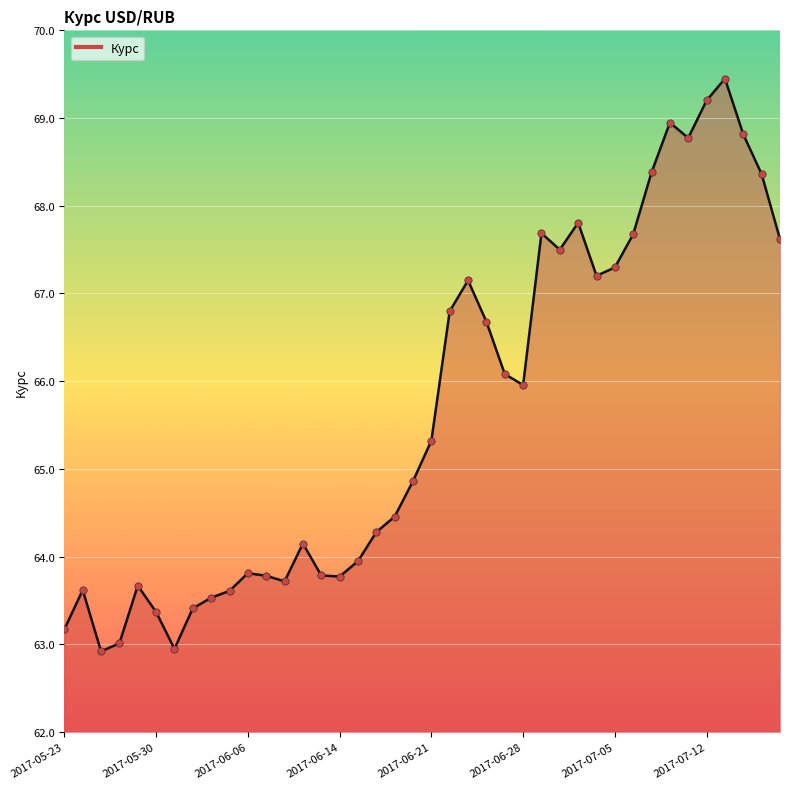

What is the difference between the maximum and minimum values?

6.5